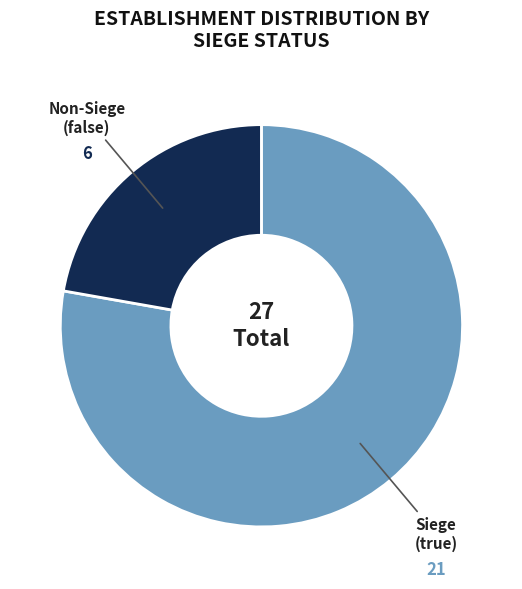

Is there a majority slice in this chart?

Yes